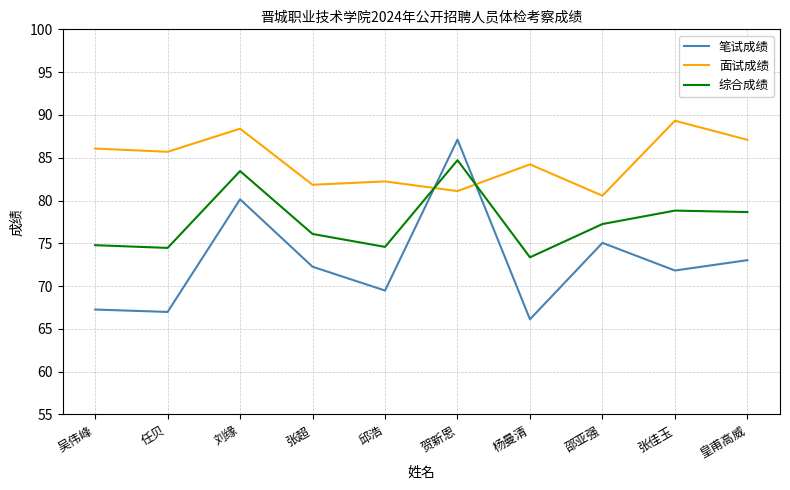

What is the average value of the 面试成绩 series?

84.7